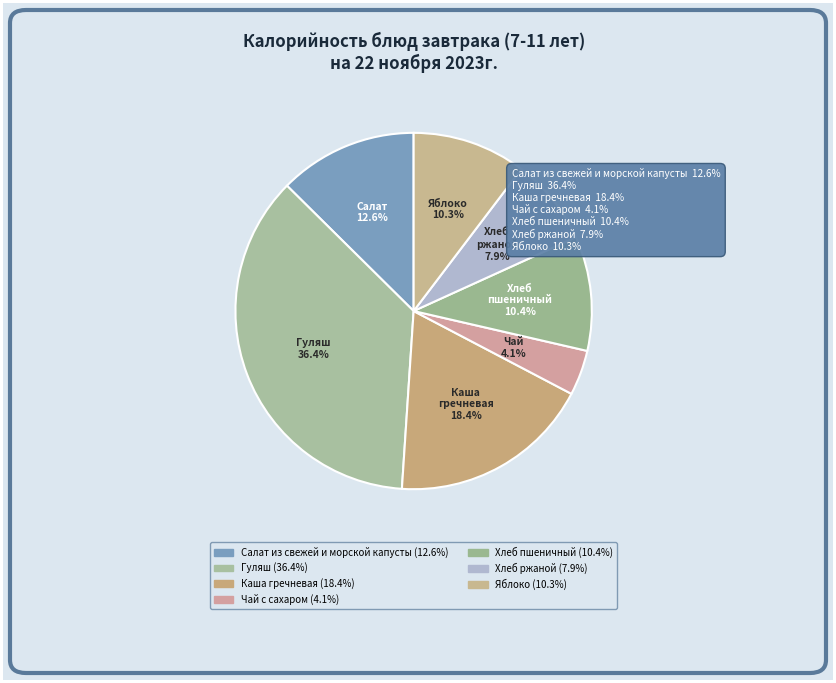

How many segments does this pie chart have?

7